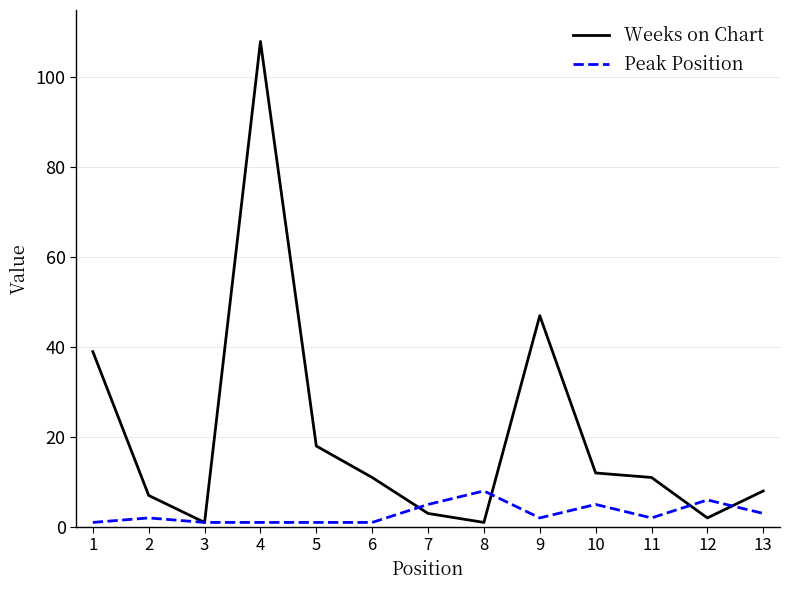

After their last crossing, which series has the higher values: Peak Position or Weeks on Chart?

Weeks on Chart